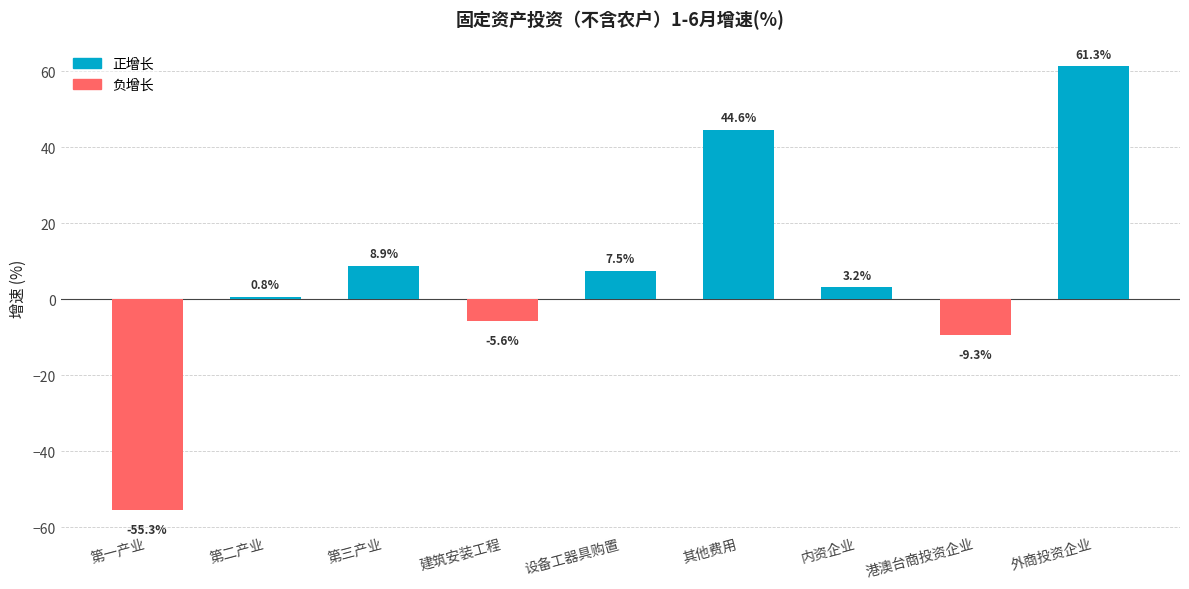

At which category does the chart reach its minimum across all series?

第一产业